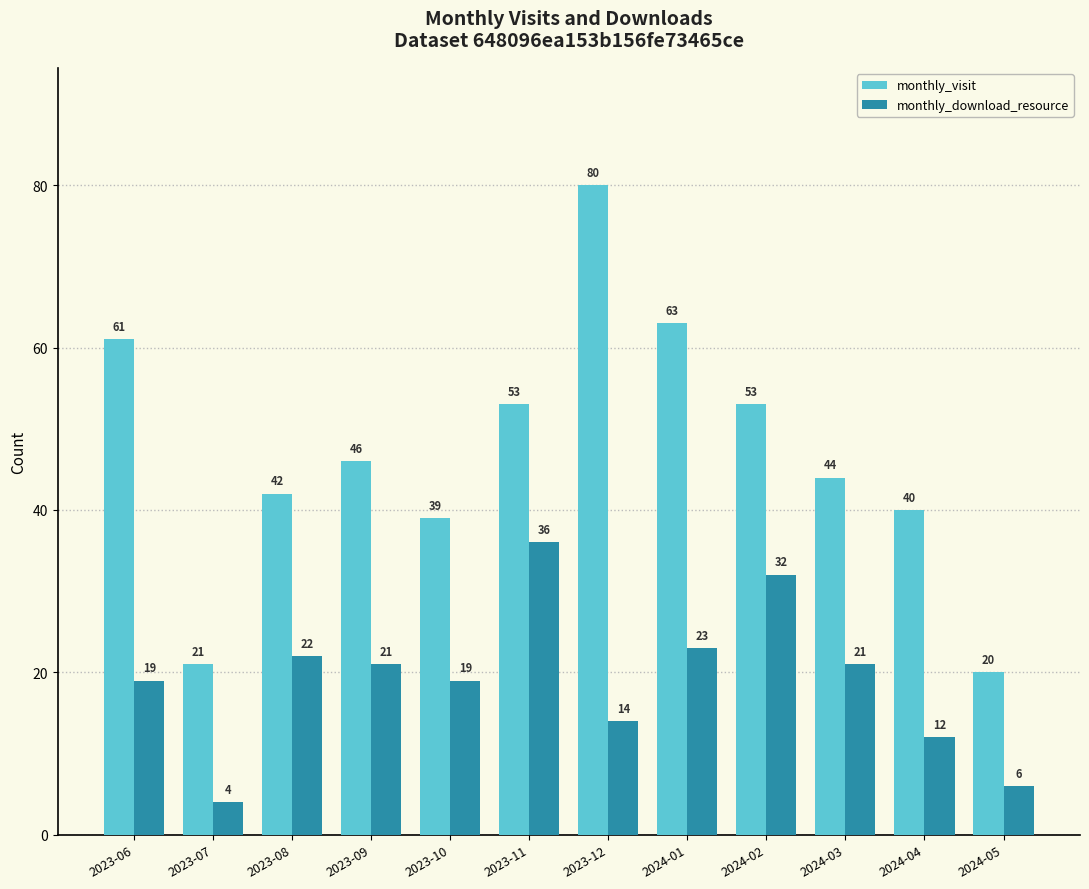

How many categories are shown in the chart?

12